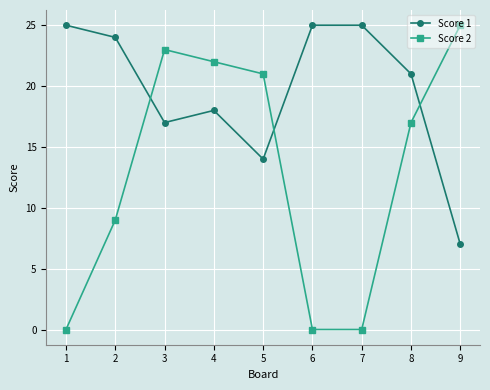

What is the difference between the second highest and minimum values in the Score 2 series?

23